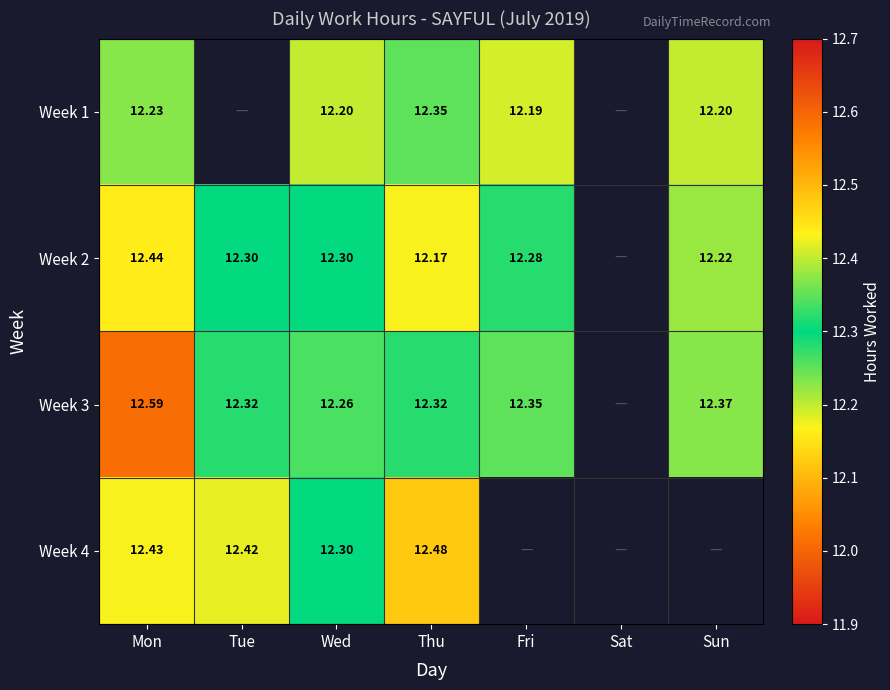

Is it true that Week 1 equals 12.2 at Fri?

True